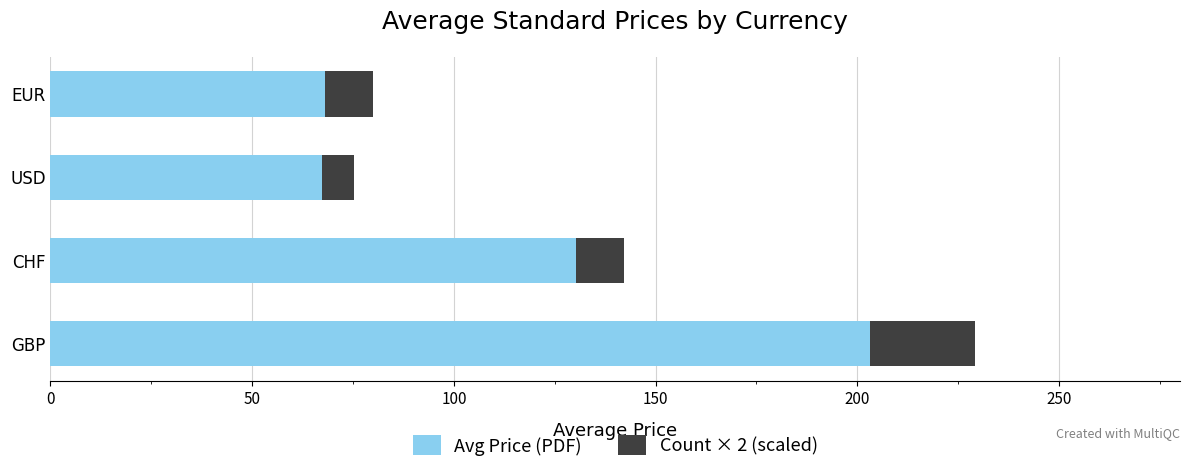

What is the total value across all series at GBP?

229.1